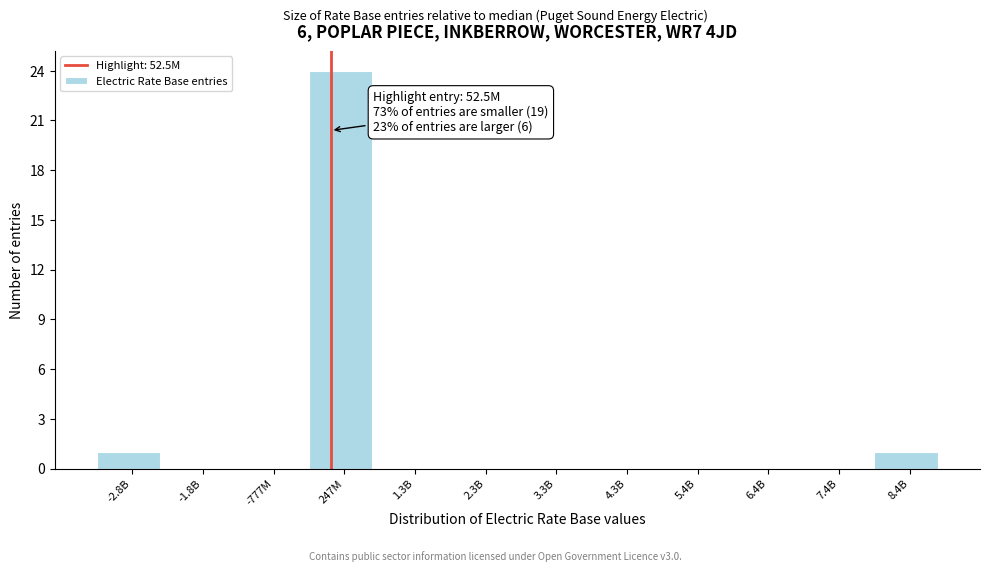

Reading left to right, list all the values displayed in this chart.

-2.8B=1	-1.8B=0	-777M=0	247M=24	1.3B=0	2.3B=0	3.3B=0	4.3B=0	5.4B=0	6.4B=0	7.4B=0	8.4B=1